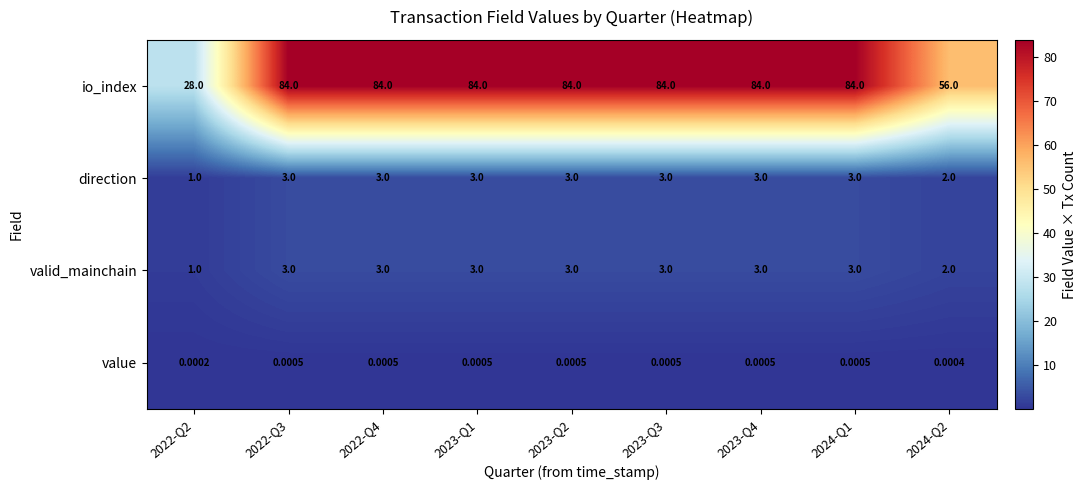

Which series has the widest spread of values?

io_index